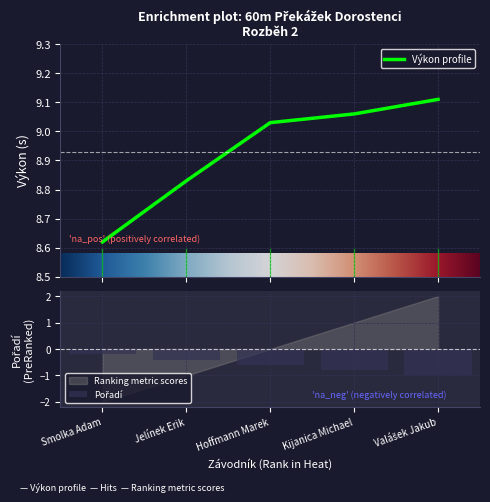

At which category is the sum across all series the highest?

Jelínek Erik